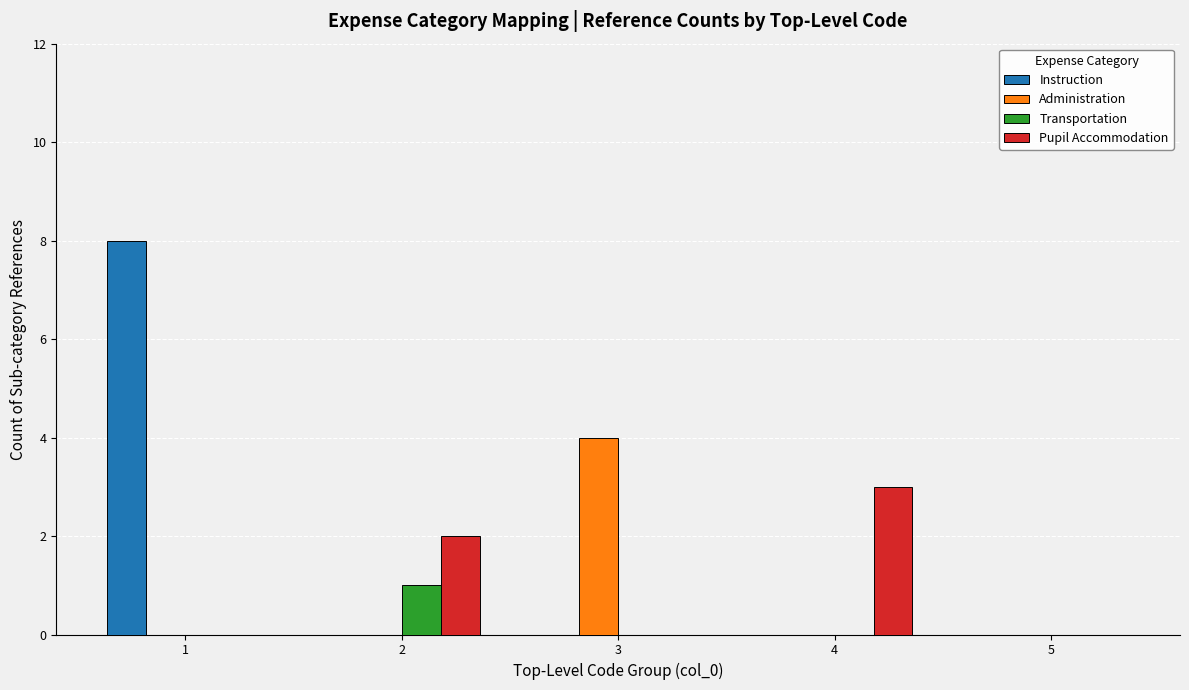

At which label does Transportation reach its peak?

2